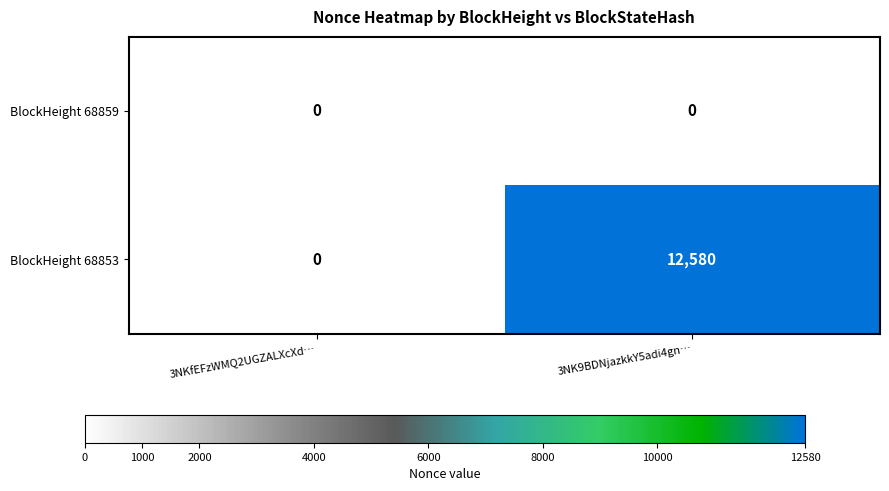

What is the maximum value shown in the chart?

12580